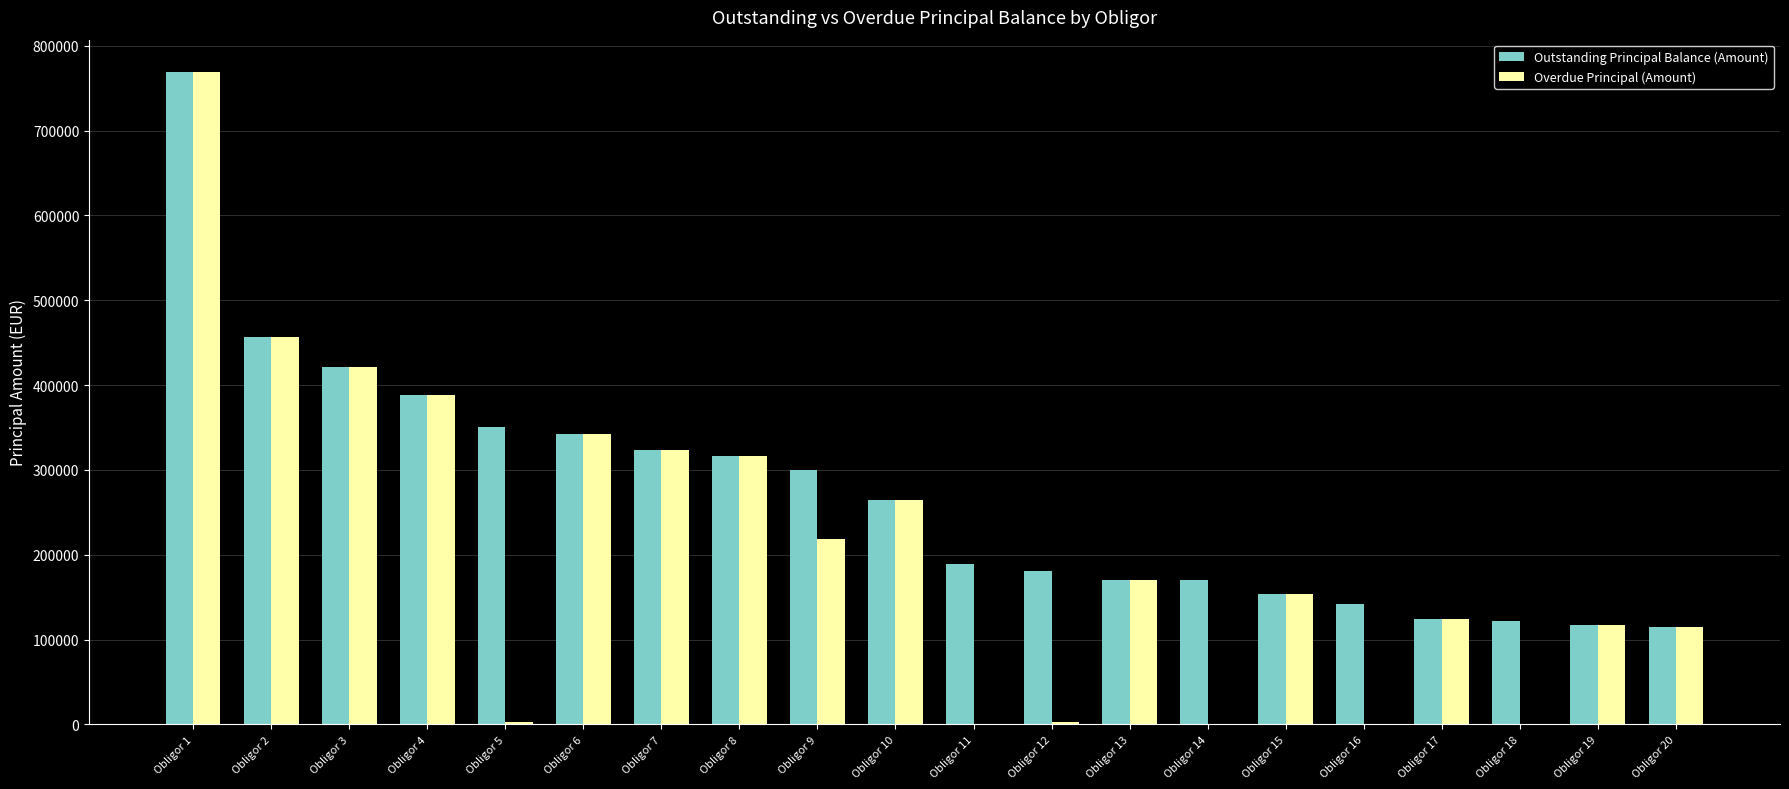

Are the bars grouped side by side (vs. stacked)?

Yes